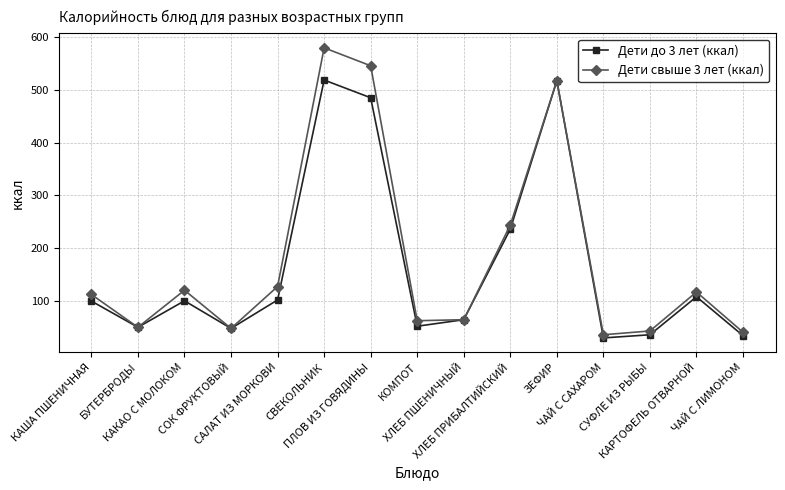

Which series has the largest range (max minus min)?

Дети свыше 3 лет (ккал)